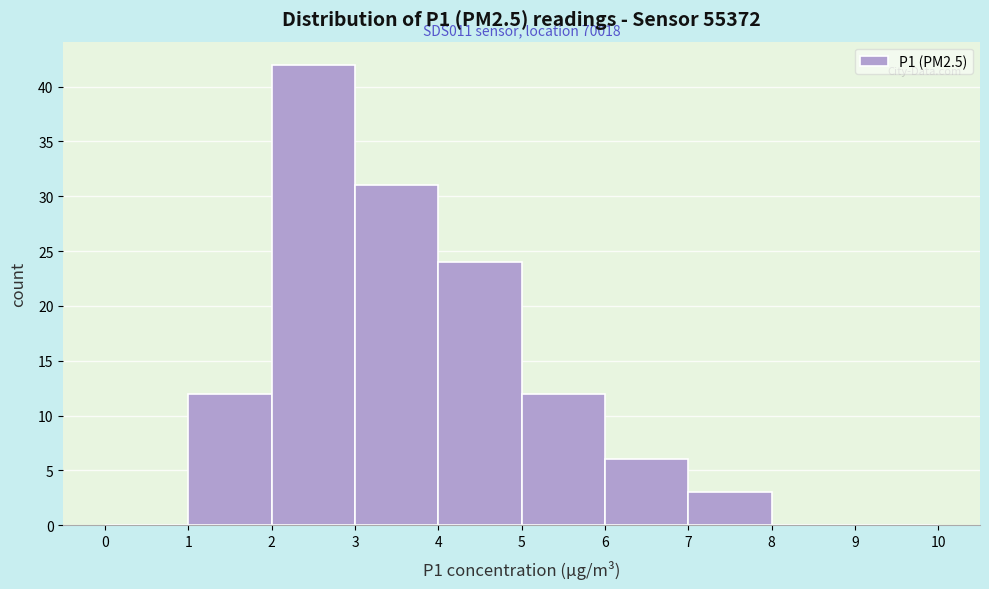

Which range on the x-axis has the tallest bar?

2 to 3